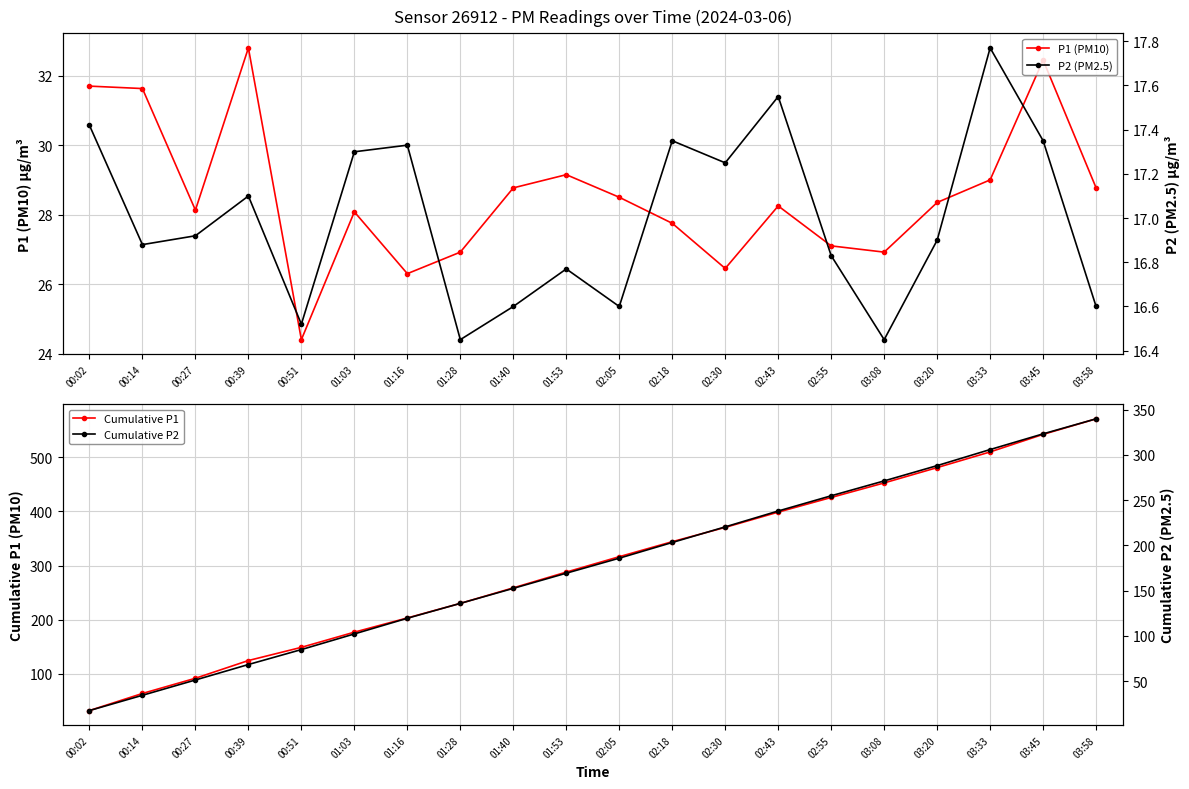

Does the chart display data point markers on the line(s)?

Yes